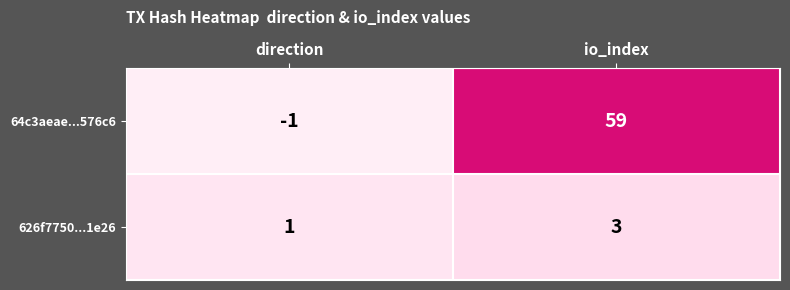

The 64c3aeae...576c6 series shows -1 at direction. True or false?

True